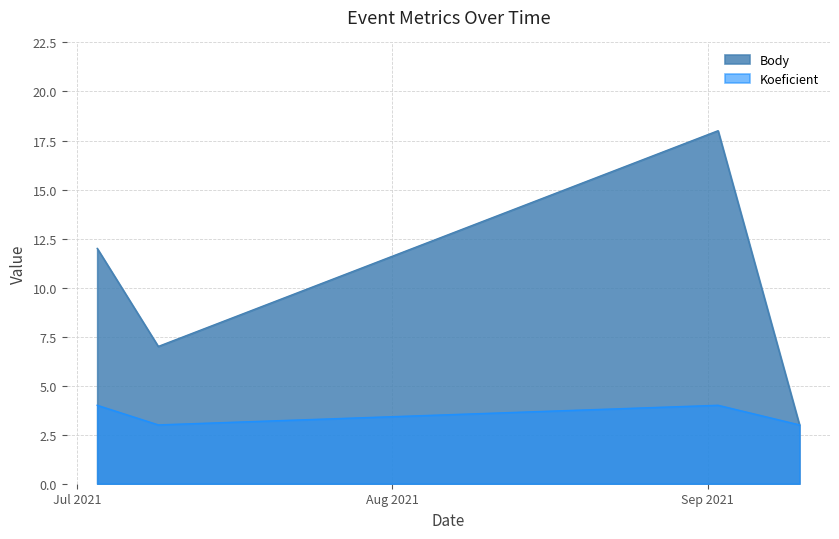

What is the maximum value shown in the chart?

18